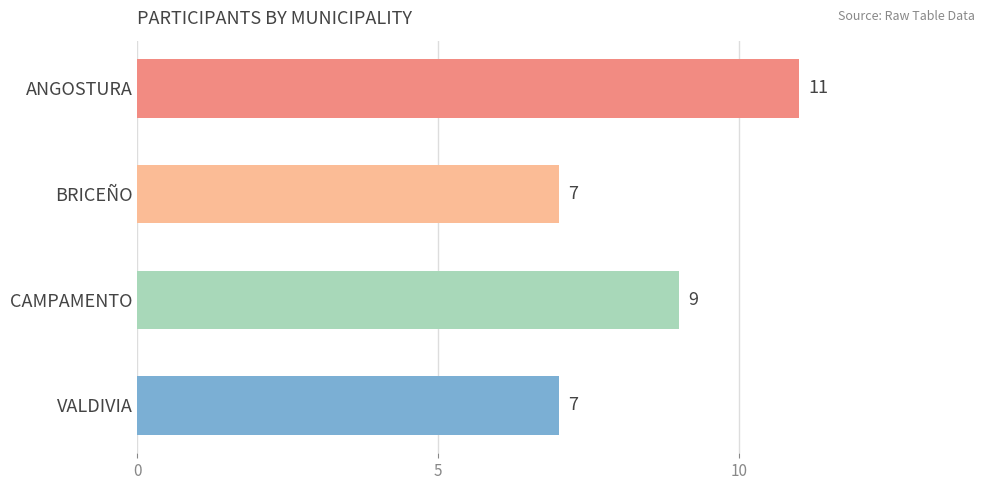

What is the change in value from ANGOSTURA to VALDIVIA?

-4